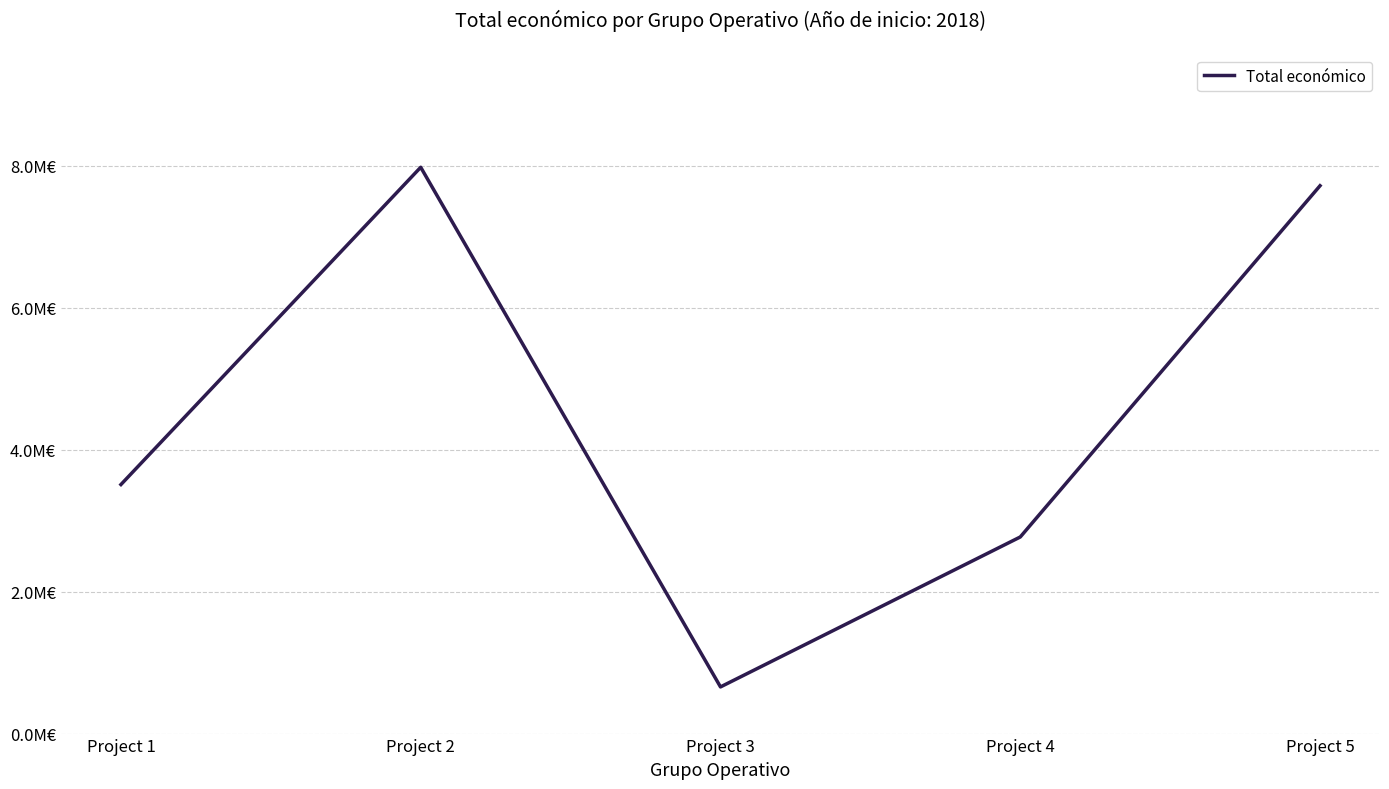

Is this an area chart (filled region under the line)?

No